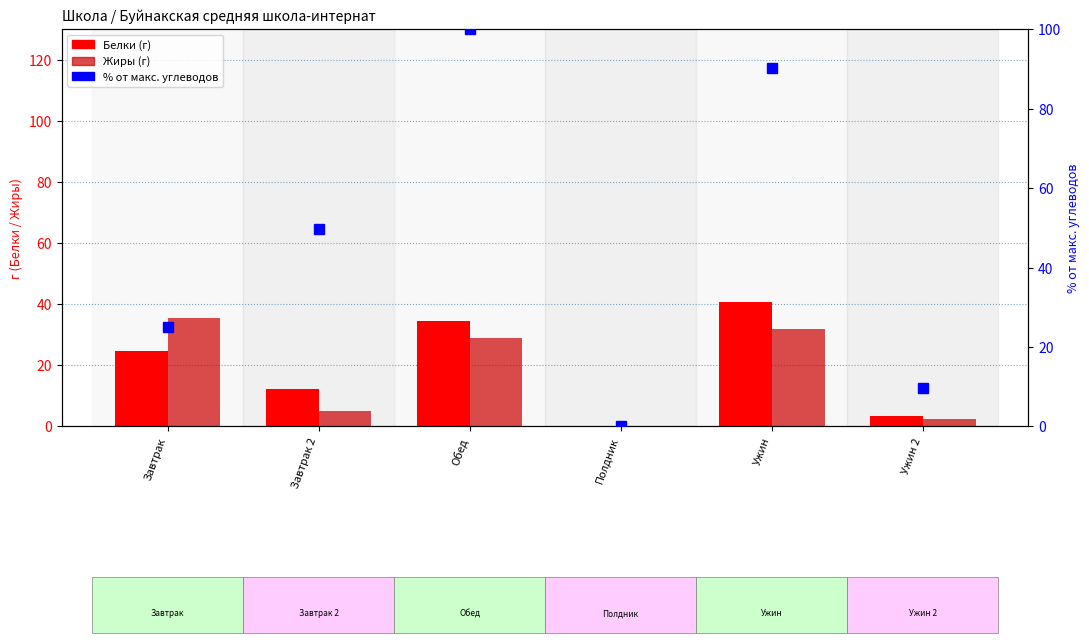

At which category is the sum across all series the highest?

Обед